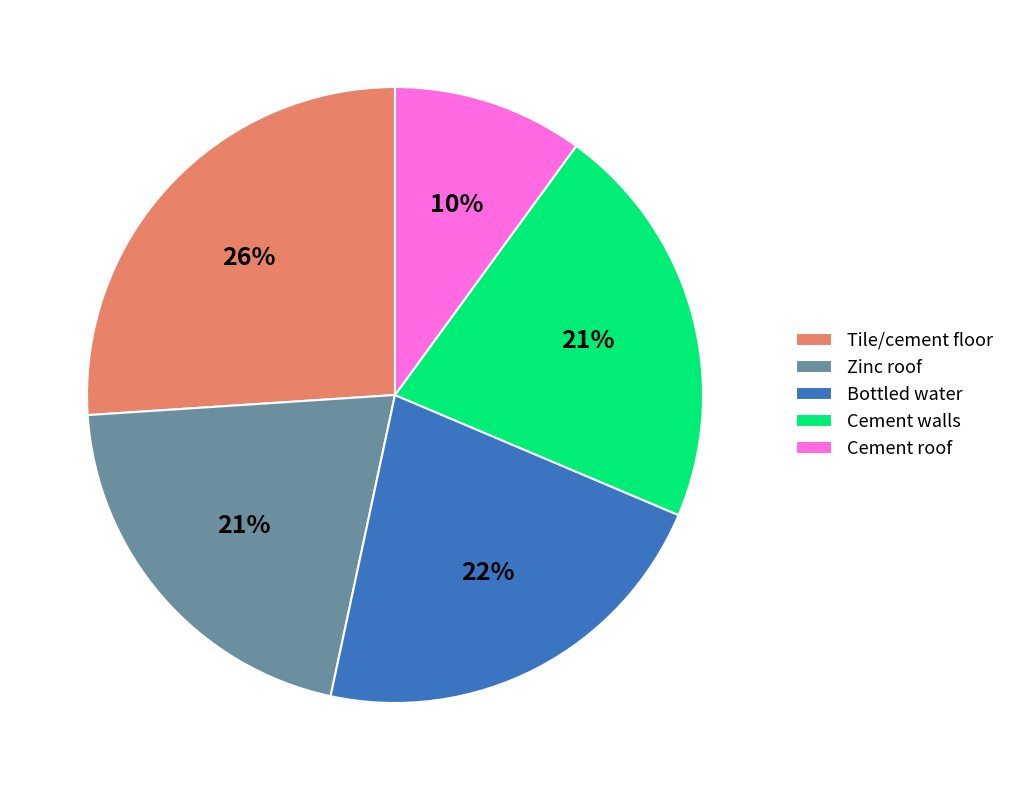

Count the number of slices in the pie.

5